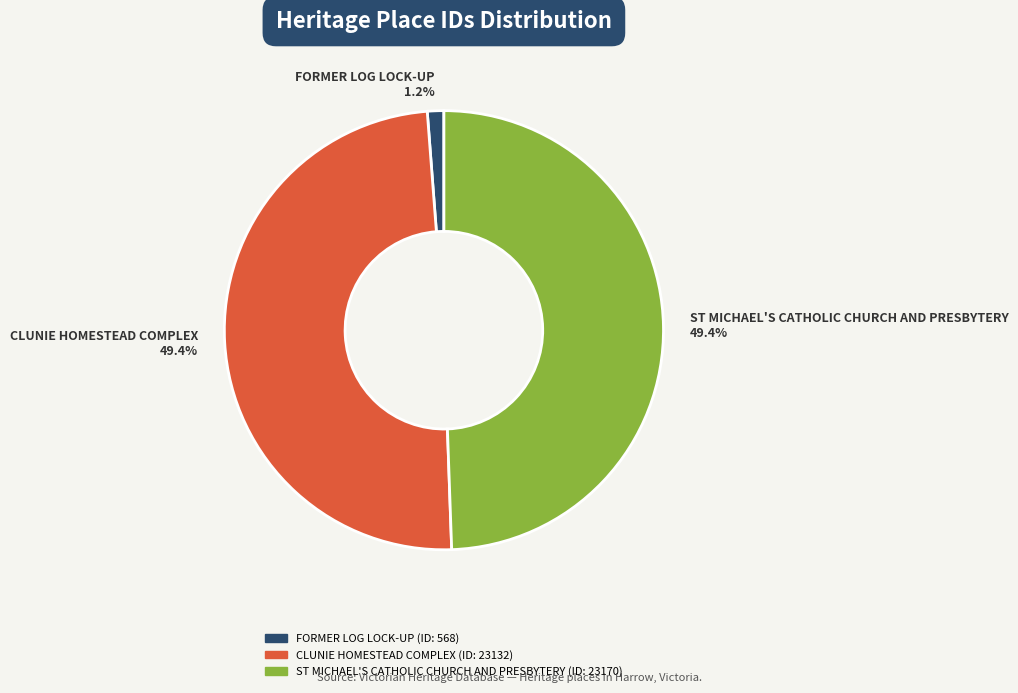

Count the number of slices in the pie.

3